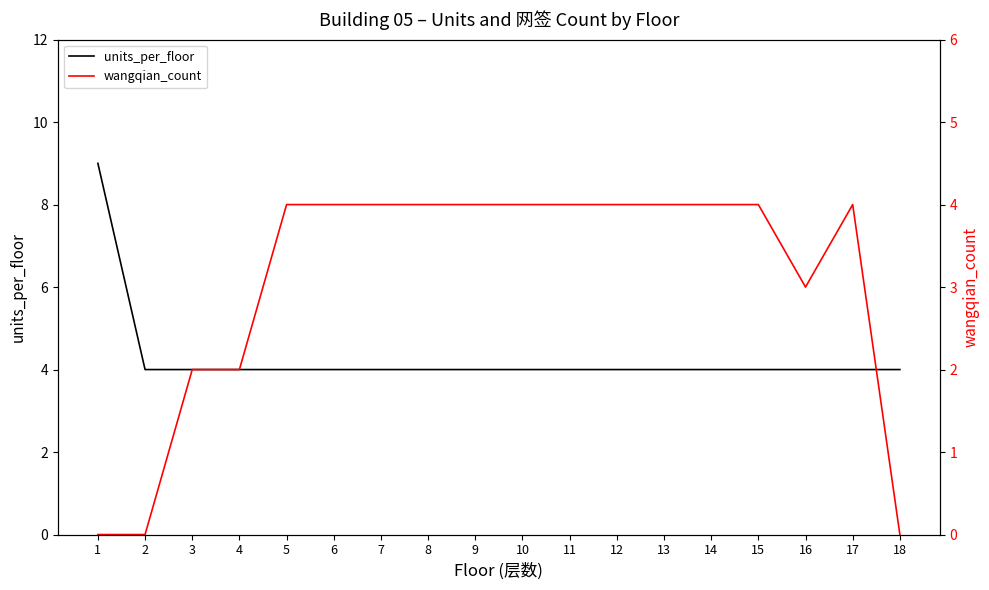

Count the wangqian_count values in the range 2 to 4.

15